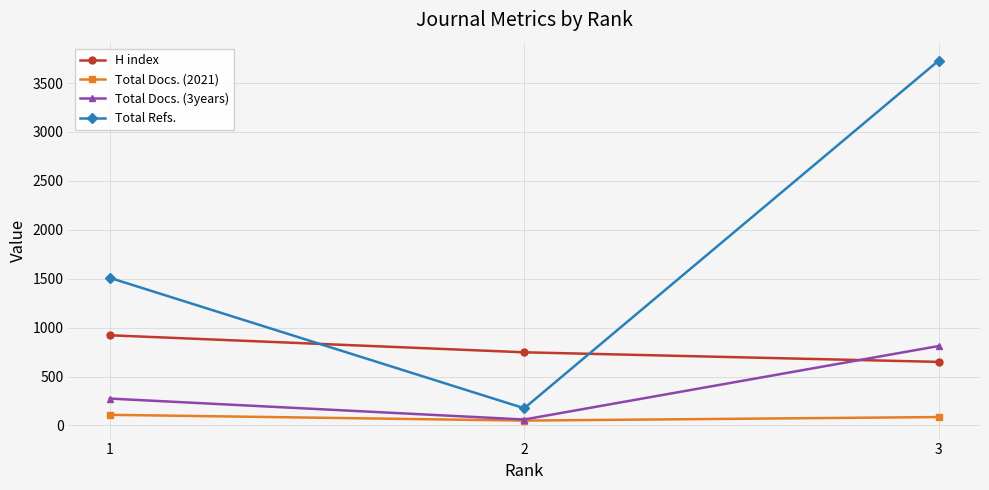

What is the sum of all H index values?

2320